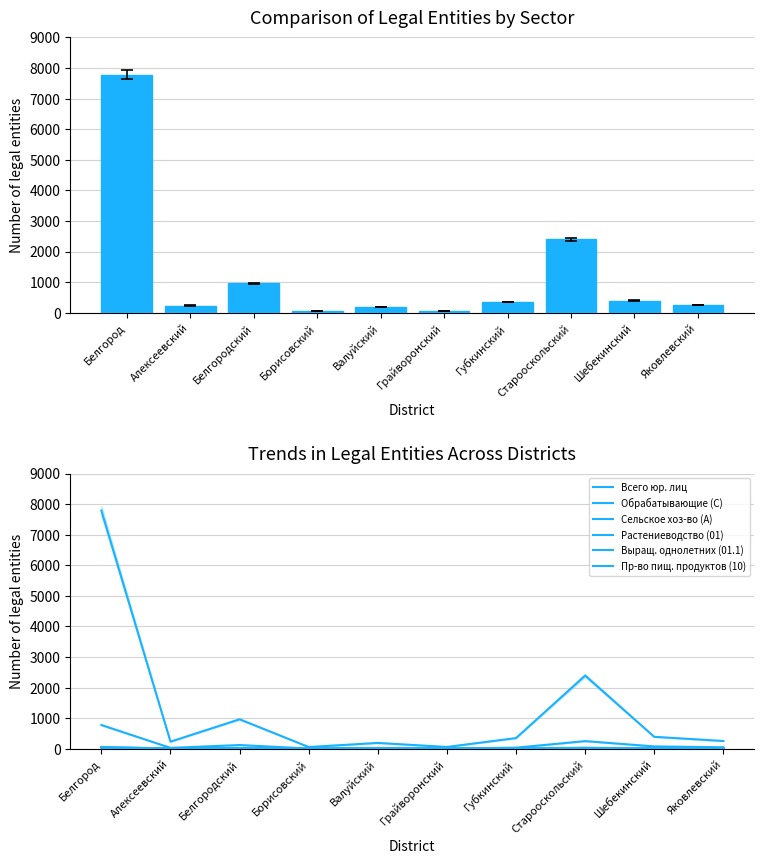

Which category has the lowest value in the Пр-во пищ. продуктов (10) series?

Грайворонский